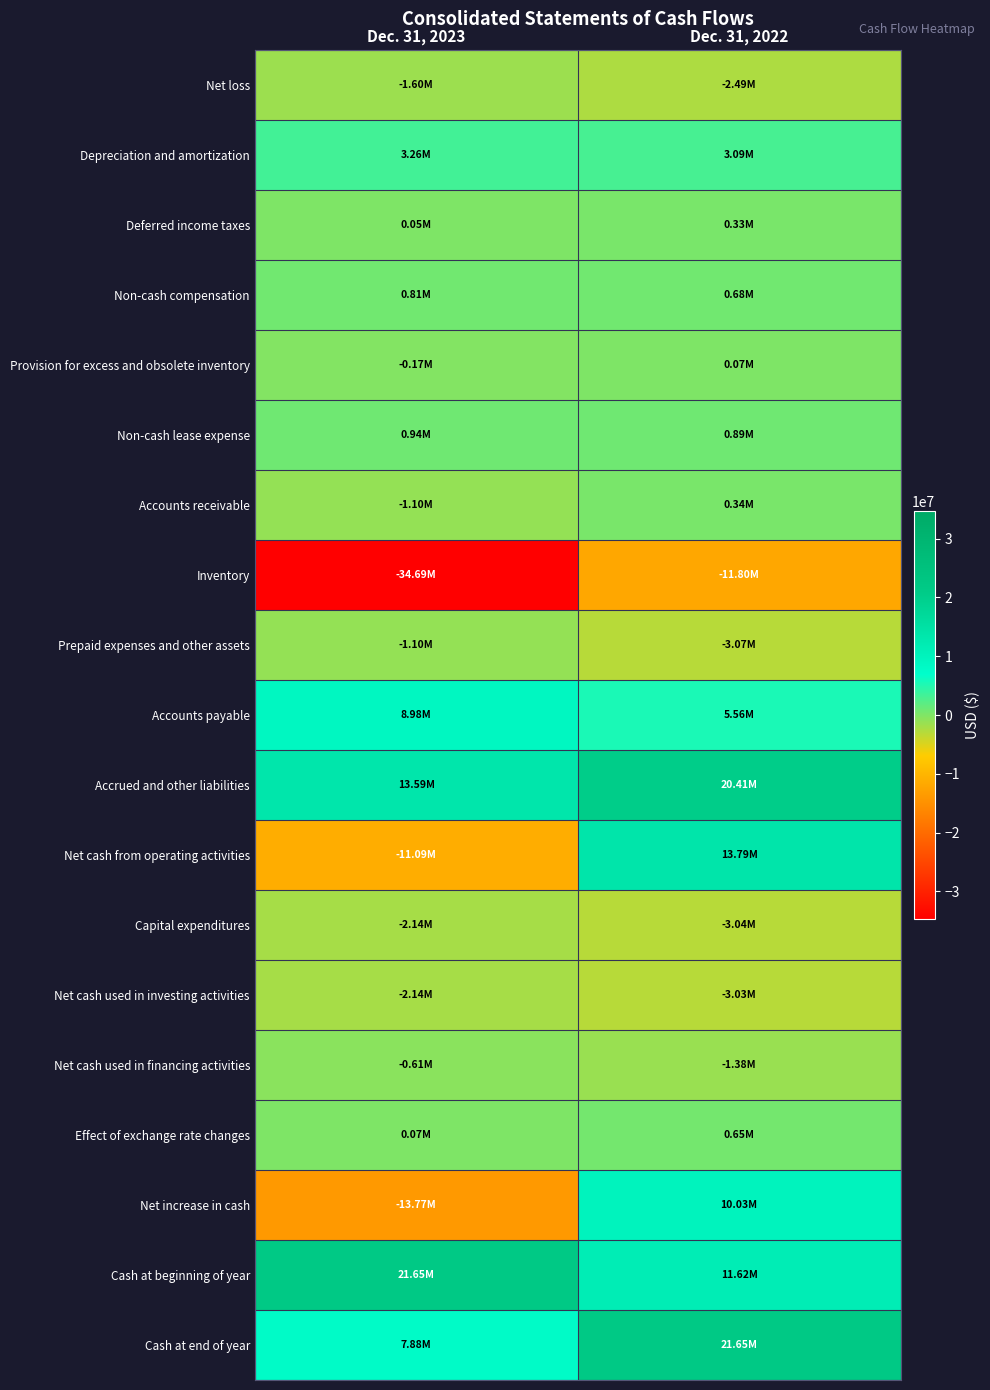

At which category is the sum across all series the highest?

Dec. 31, 2022